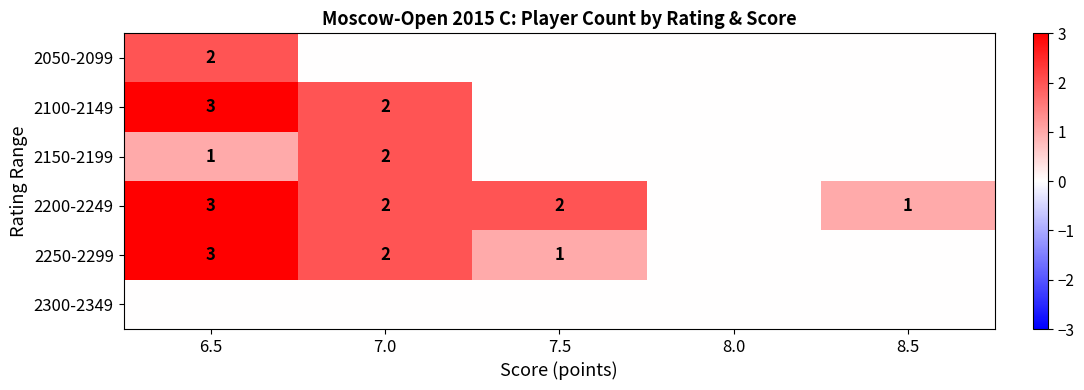

The 2150-2199 series shows 2 at 6.5. True or false?

False